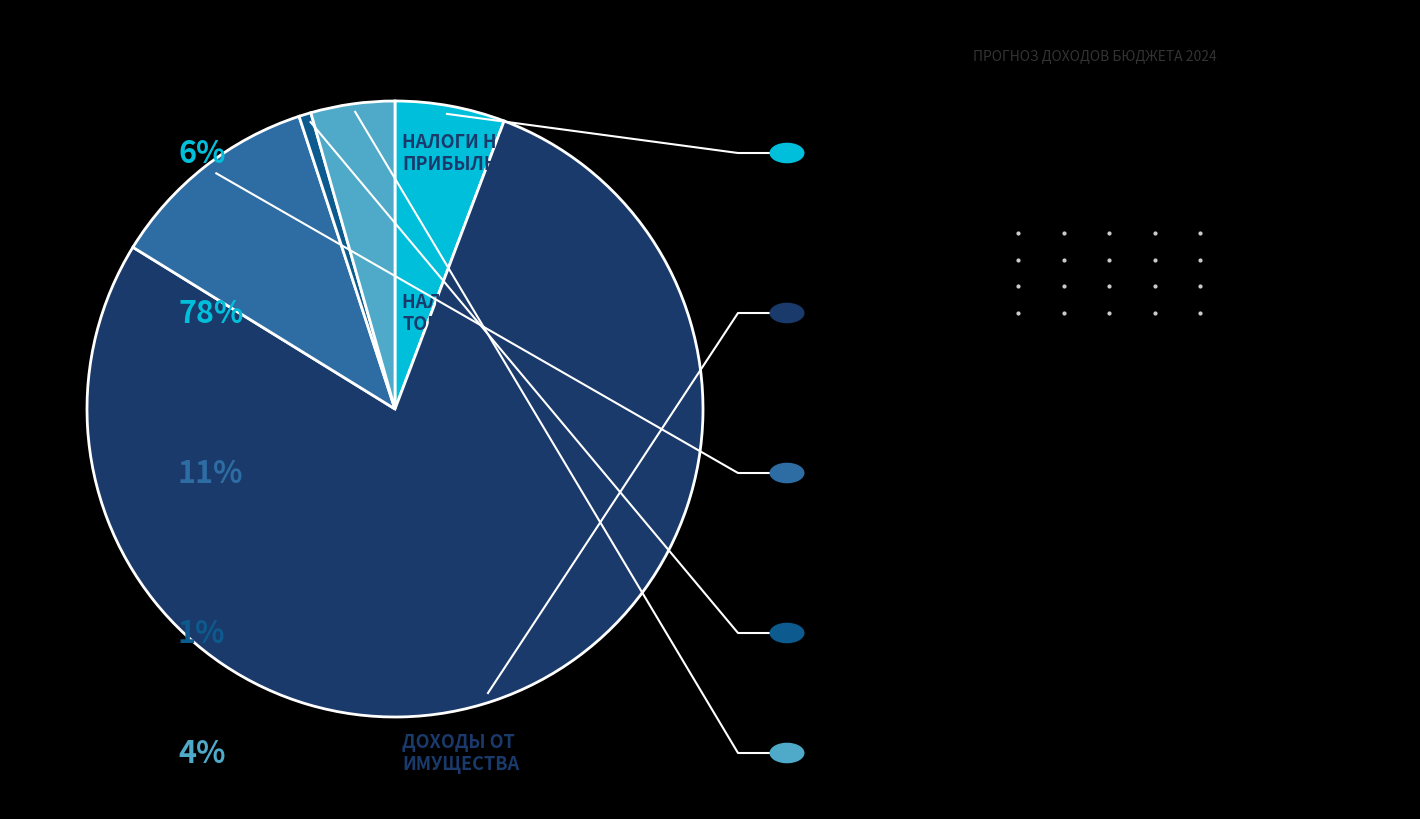

Is there any slice that represents more than half of the pie?

Yes